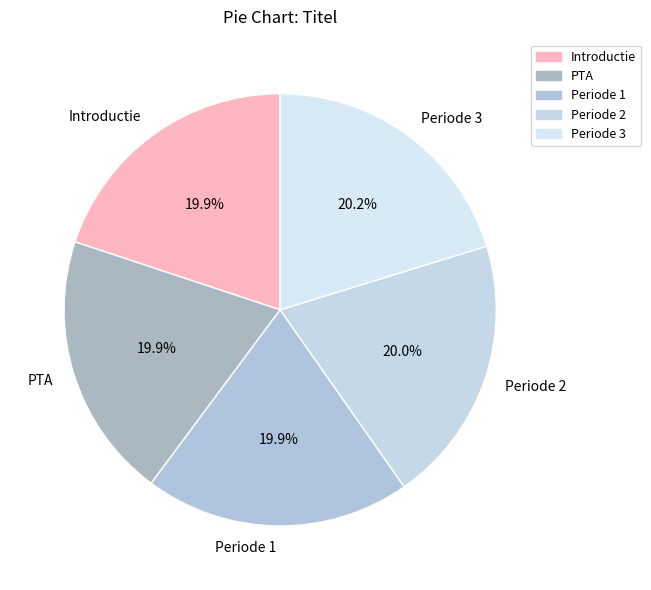

What is the total percentage of PTA and Periode 1?

39.8%